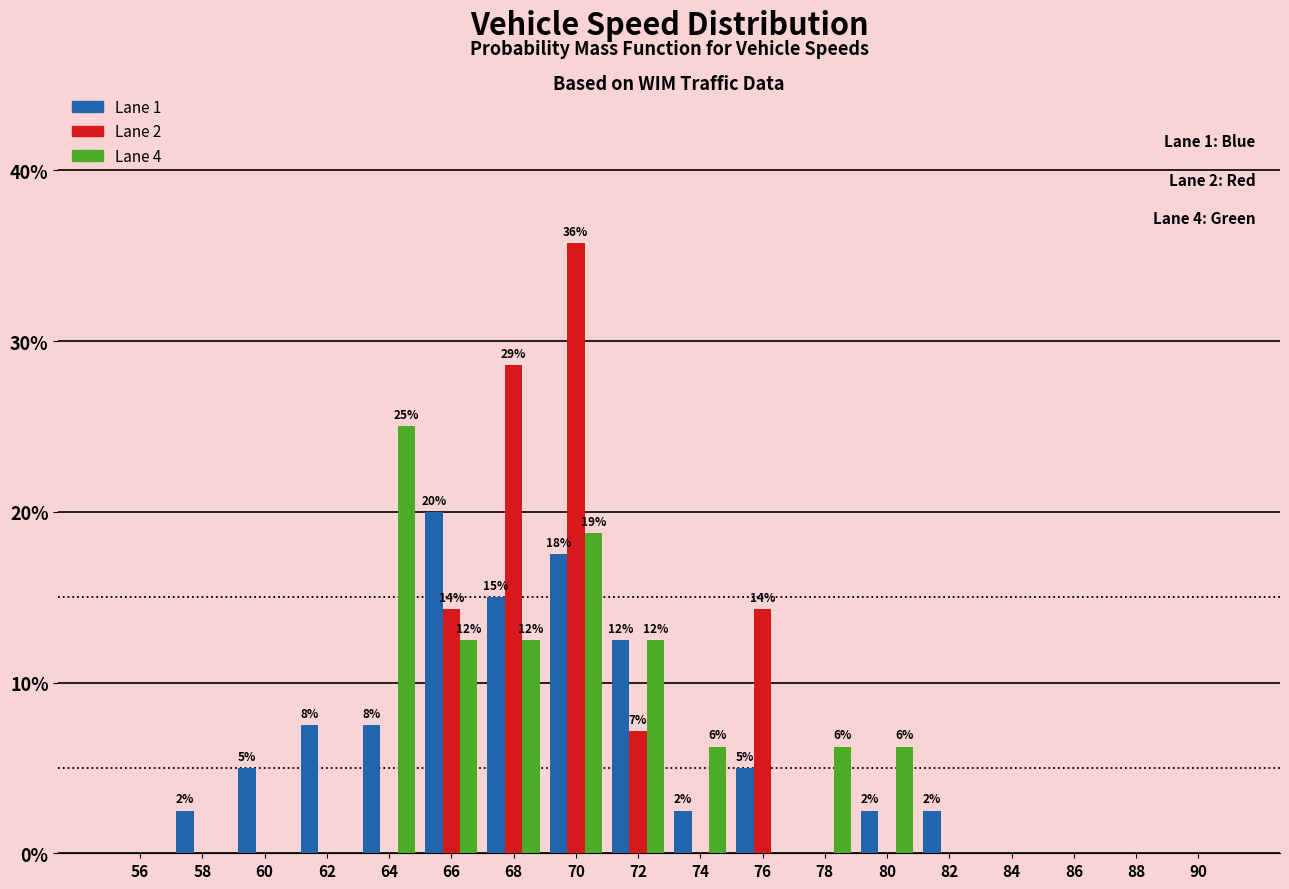

Is it true that Lane 1 equals 2.5 at 82?

True